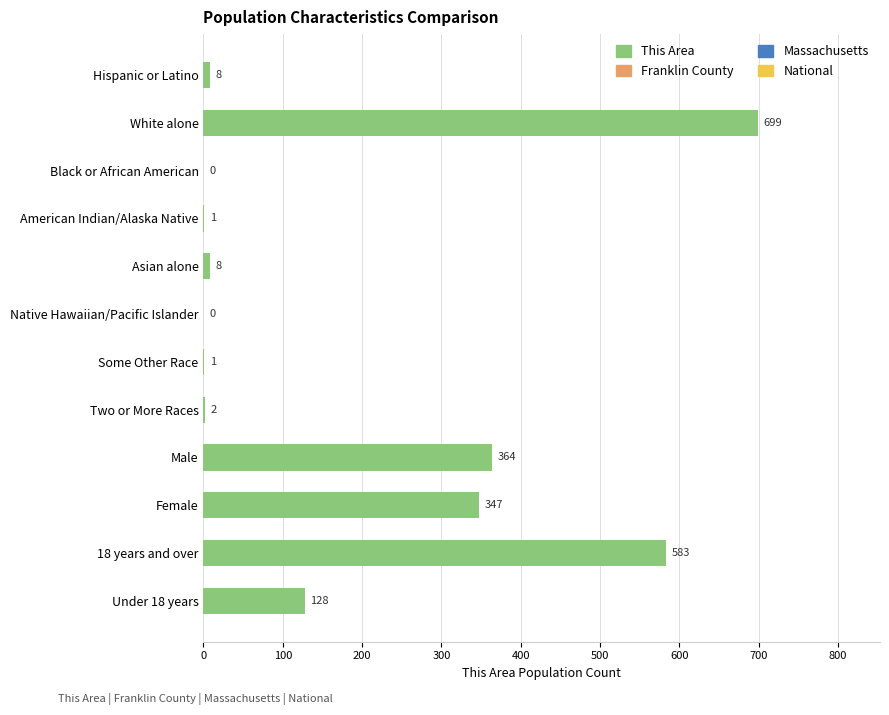

How many positive values are there?

10